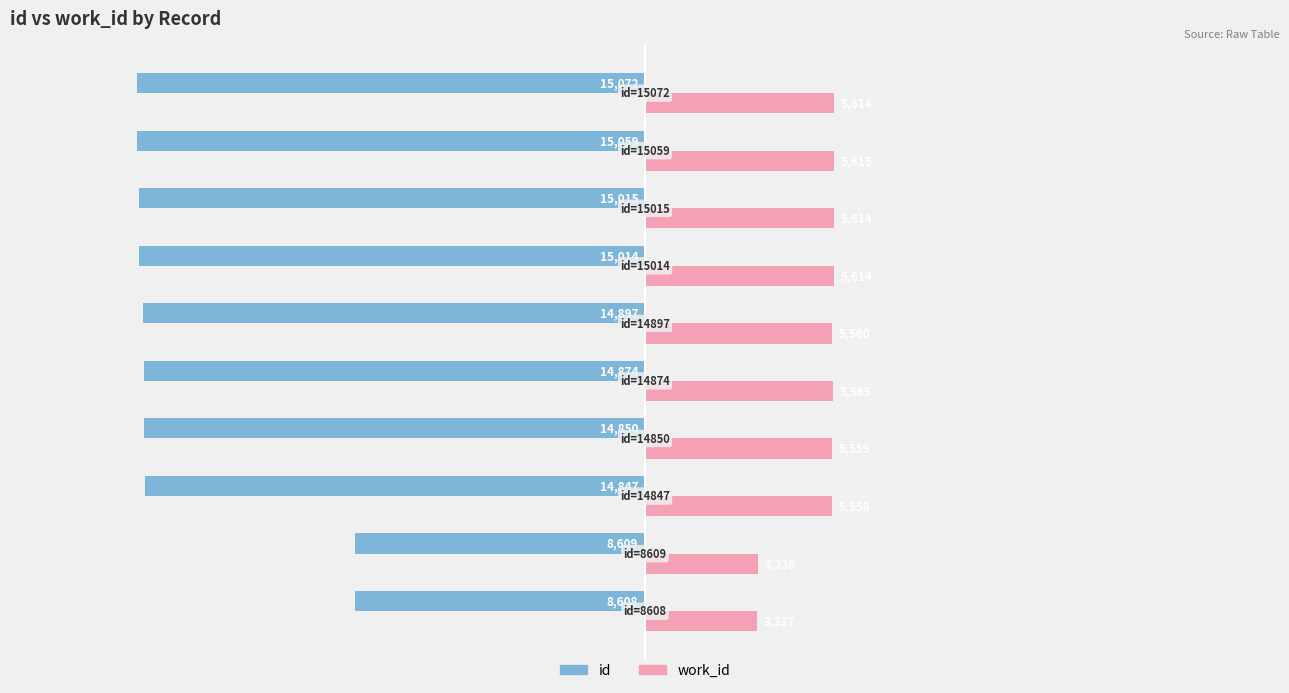

List the series in order of their peak value, lowest first.

id, work_id